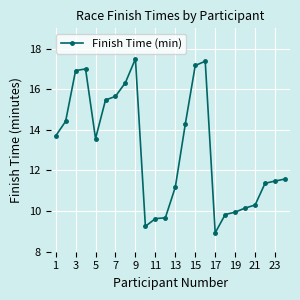

What is the value of the 15th point from the left?

17.2